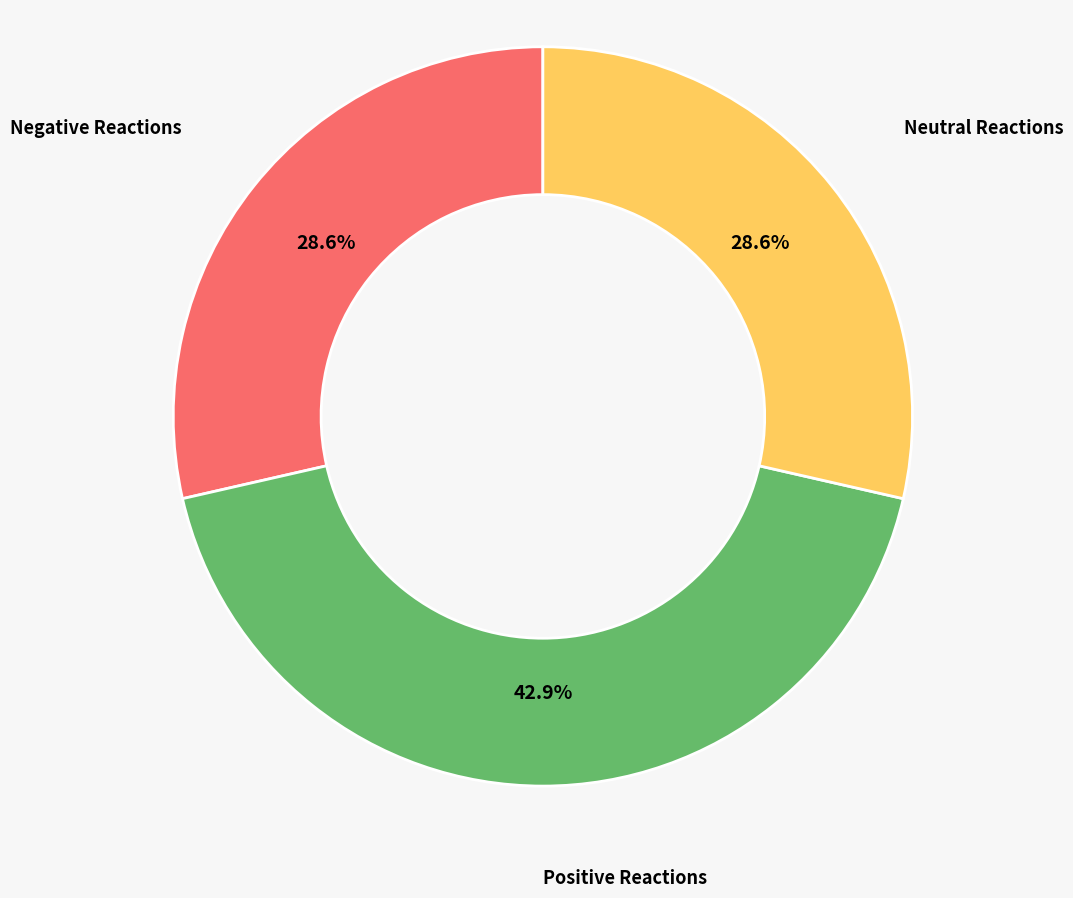

How many slices are in this pie chart?

3